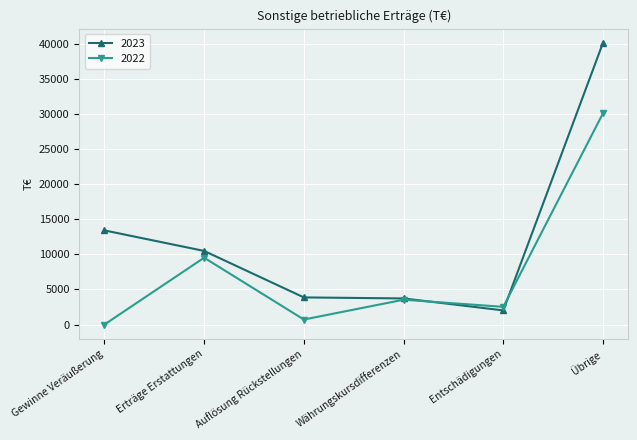

Rank the series by their average value, from highest to lowest.

2023, 2022